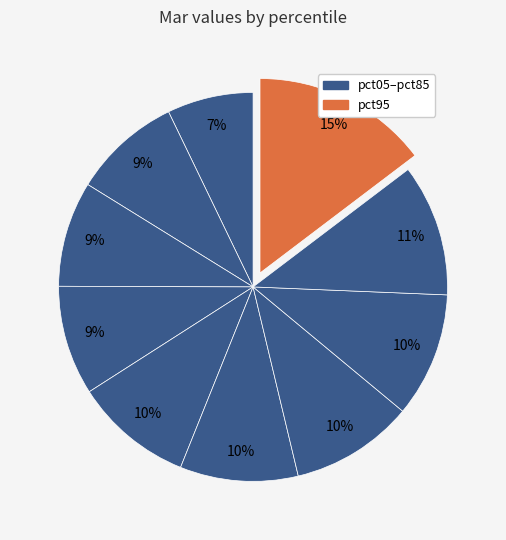

Count the number of slices in the pie.

10